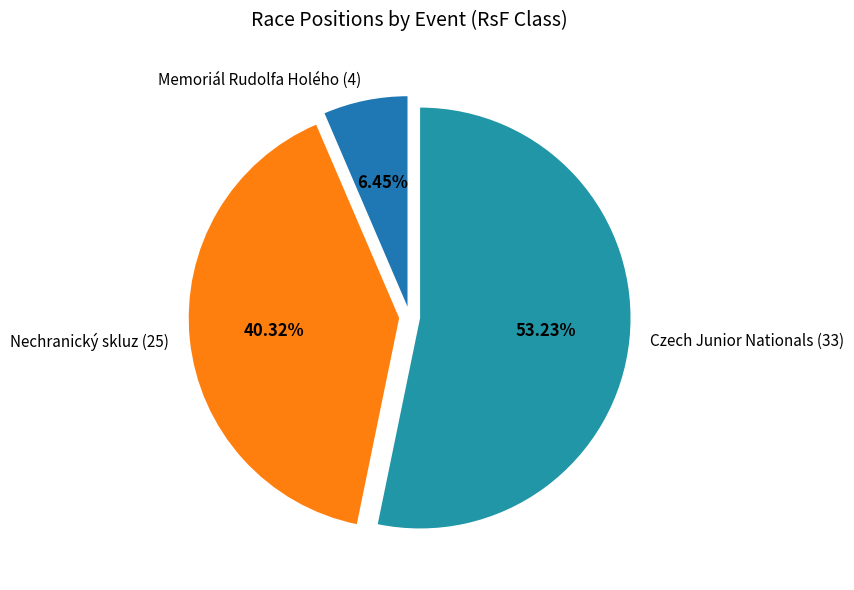

How many slices are in this pie chart?

3